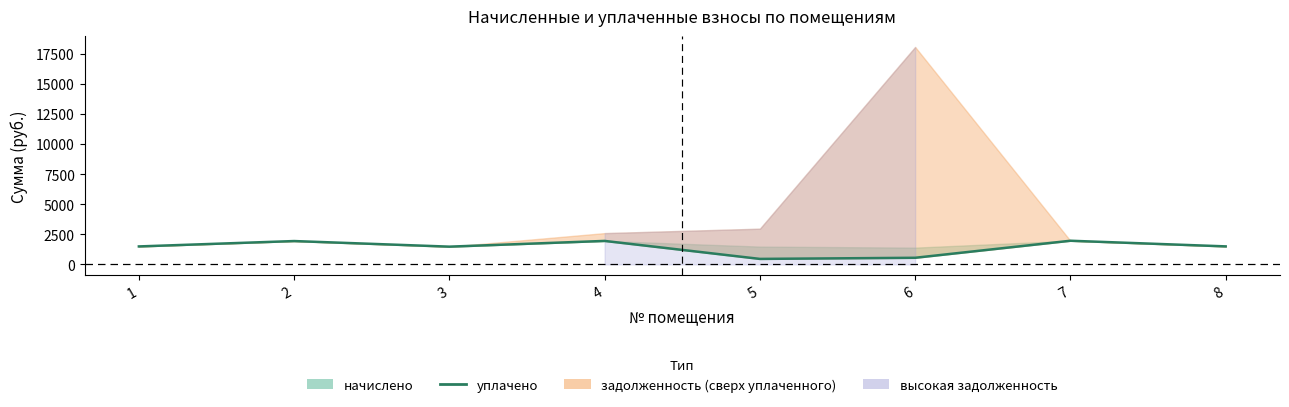

Where is the first local maximum?

2